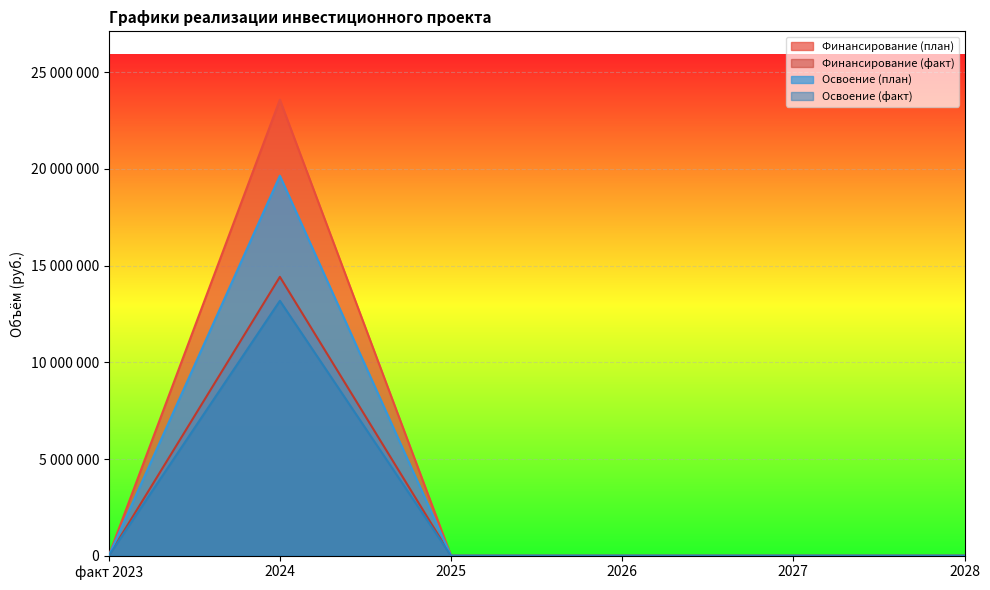

What is the label of the 3rd point from the right?

2026